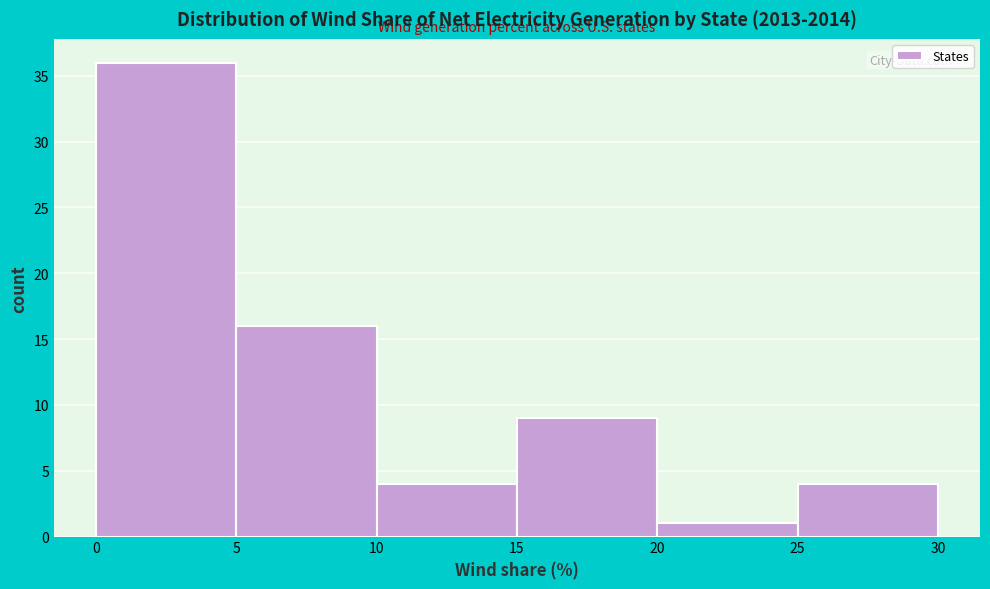

How tall is the bar that spans 5 to 10 on the x-axis? The values are not printed on the chart, so give them approximately, as read against the axis.

16